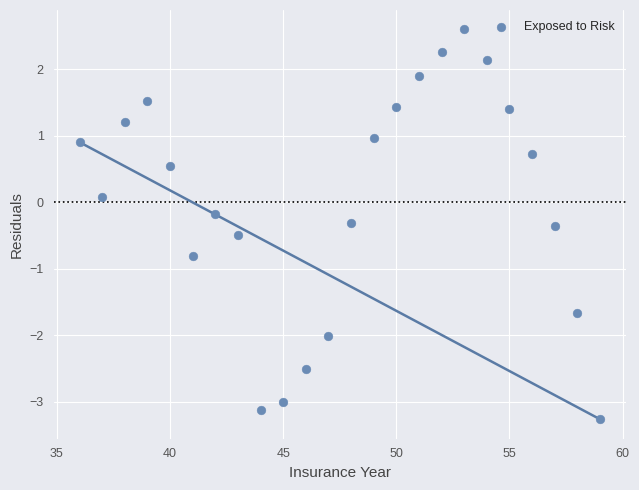

What is the range of Y values (max minus min)?

5.9